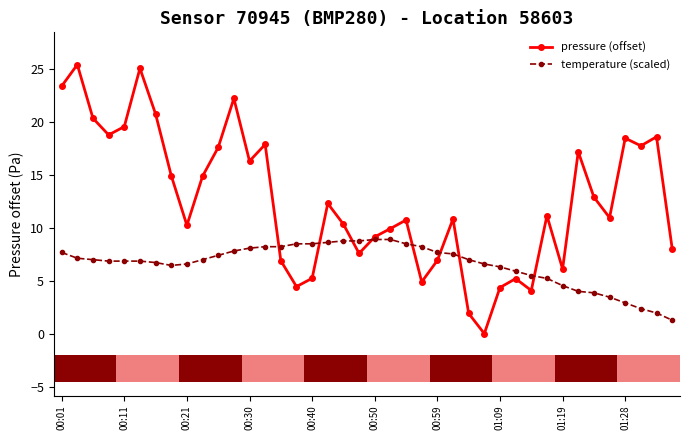

What is the maximum value for temperature (scaled)?

8.9